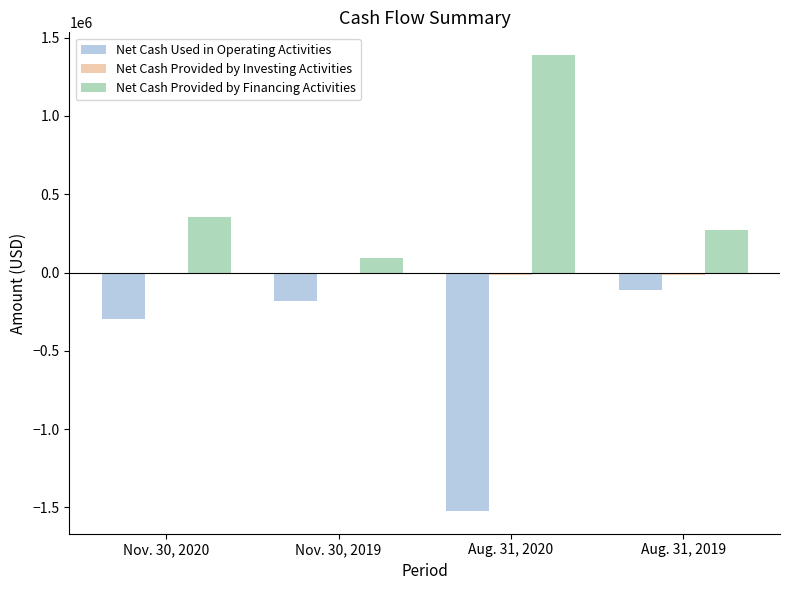

What is the maximum value shown in the chart?

1387896